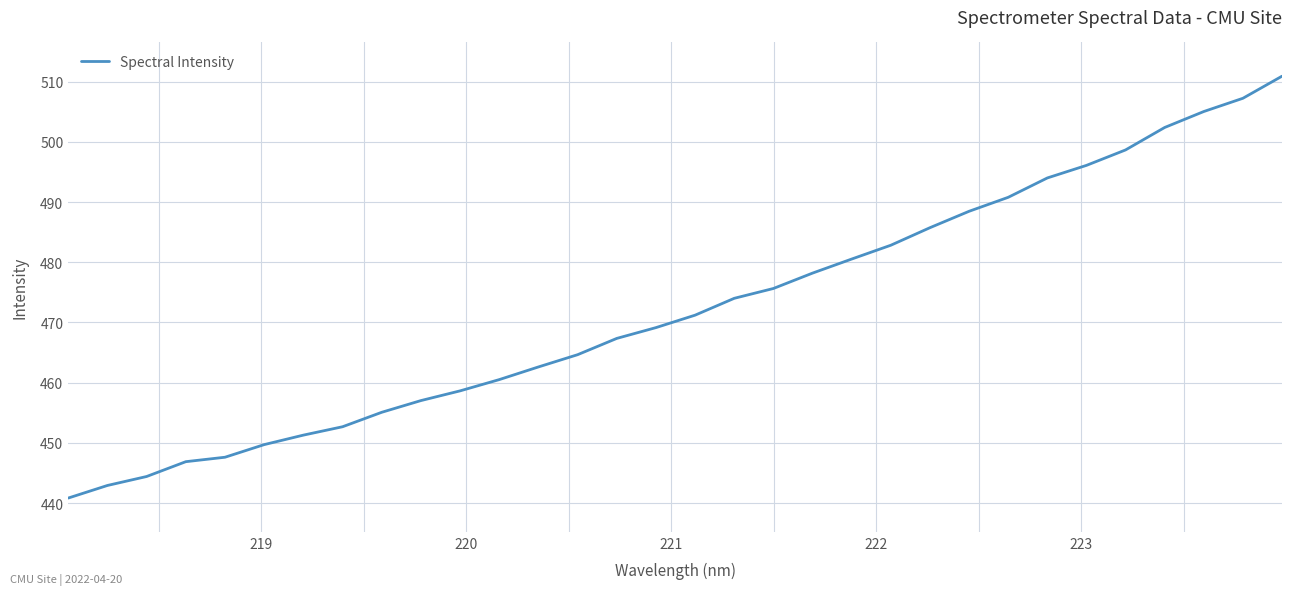

What is the difference between the maximum and minimum values?

70.1